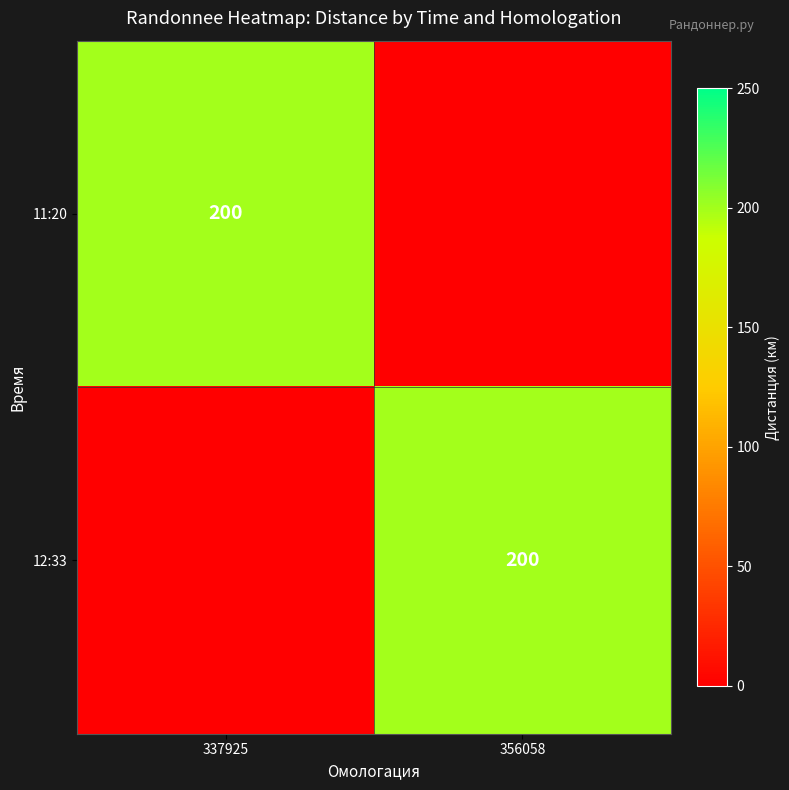

Count the number of categories in the chart.

2